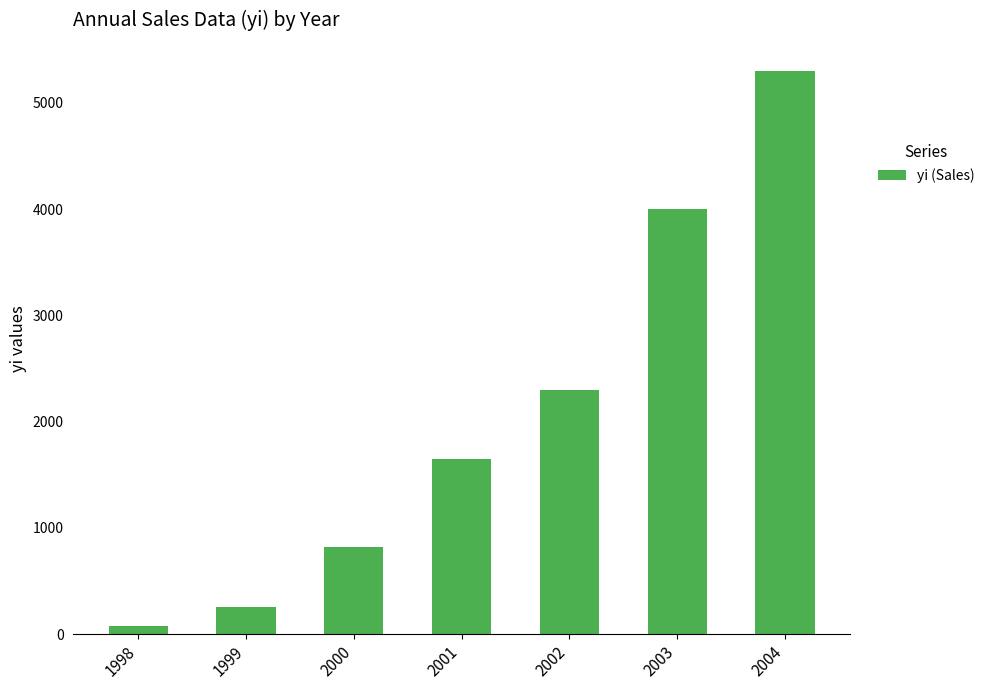

Reading left to right, extract all data points from this chart.

75	260	820	1650	2300	4000	5300